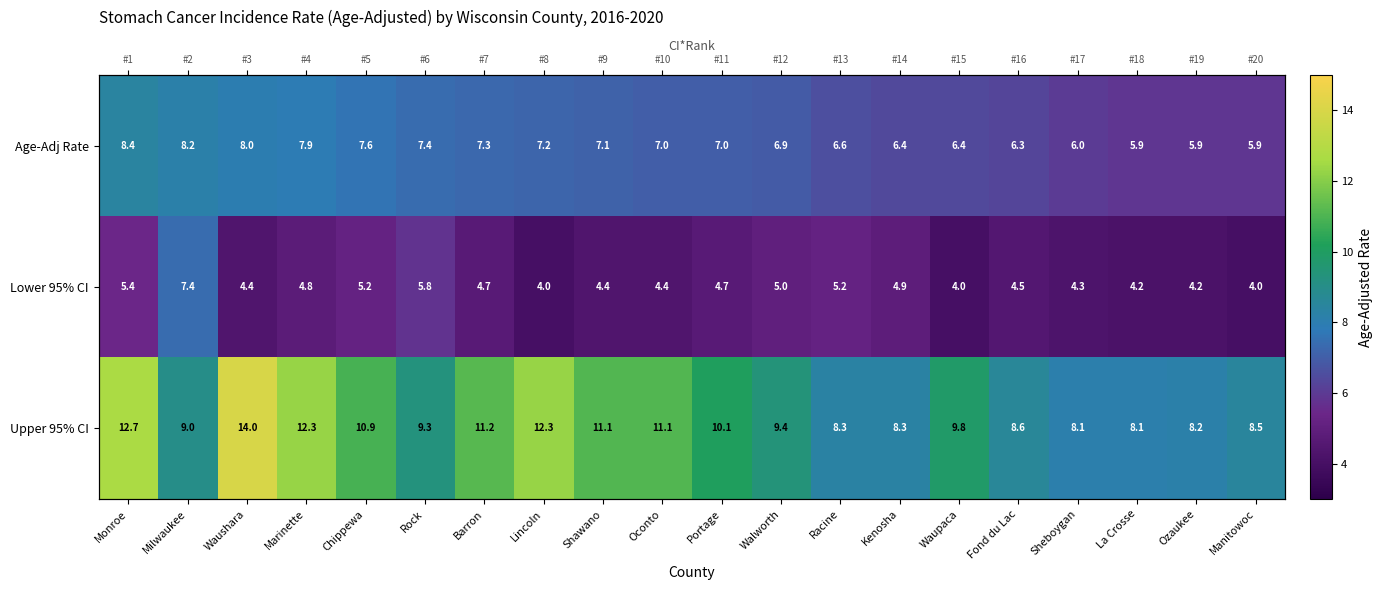

Which label corresponds to the largest value in the chart?

Waushara